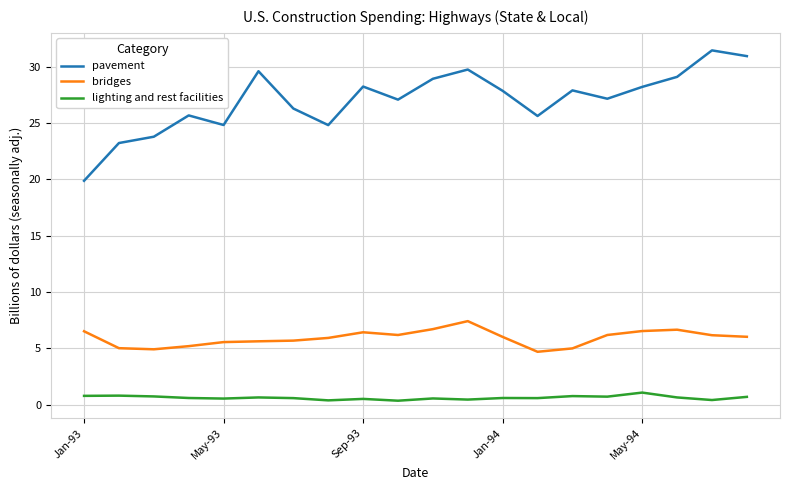

Which series has the largest total across all categories?

pavement